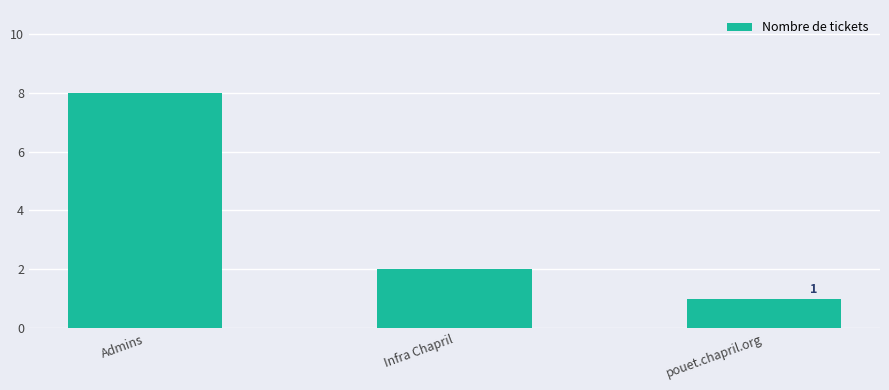

How many values are between 1 and 8?

3